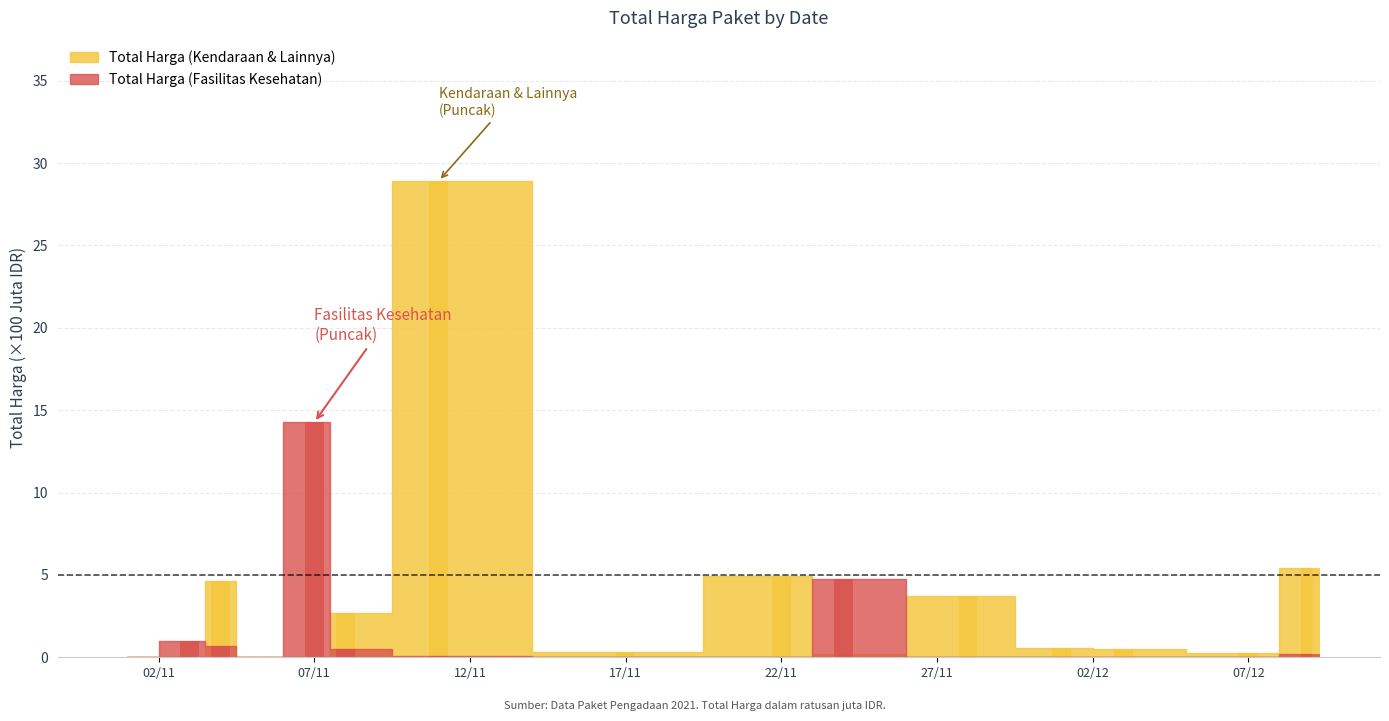

Does the chart contain stacked bars?

No